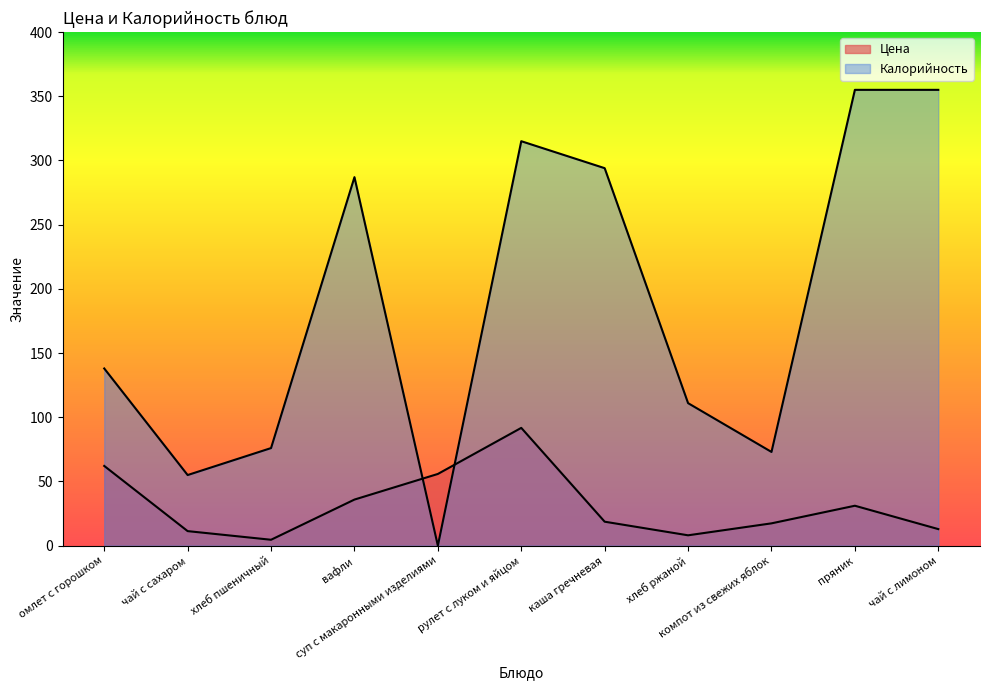

Where does the Цена series first go above 18?

омлет с горошком